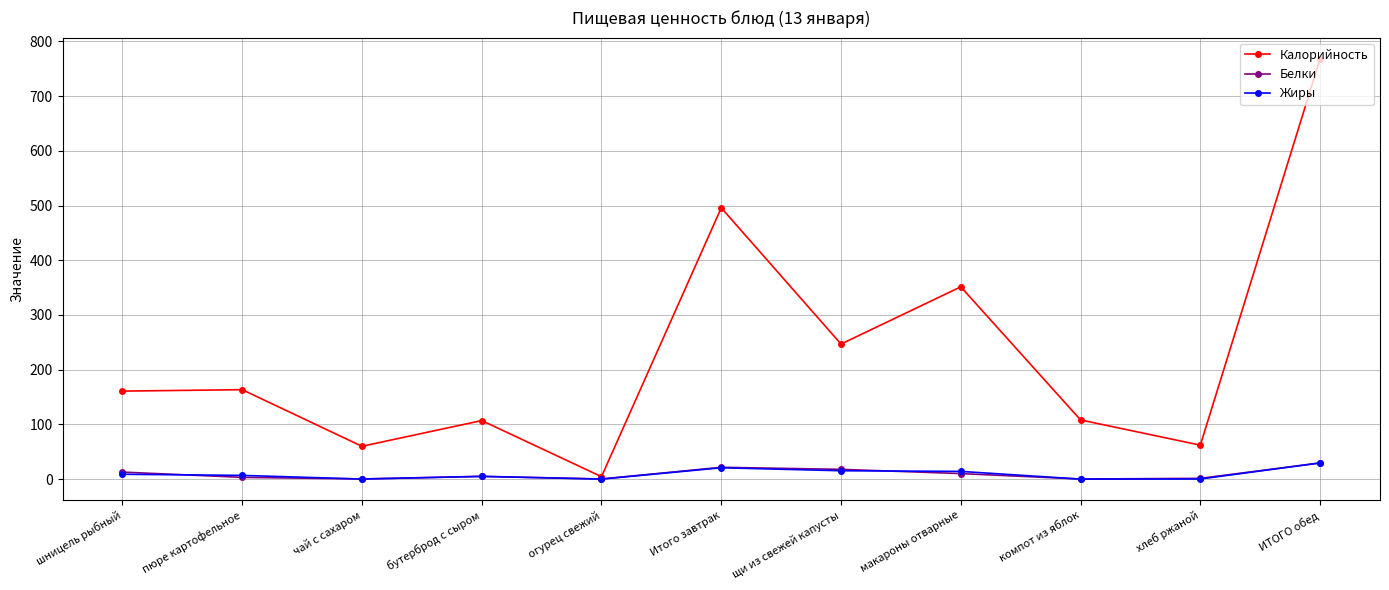

In Жиры, how many points are lower than both neighbors (excluding endpoints)?

3